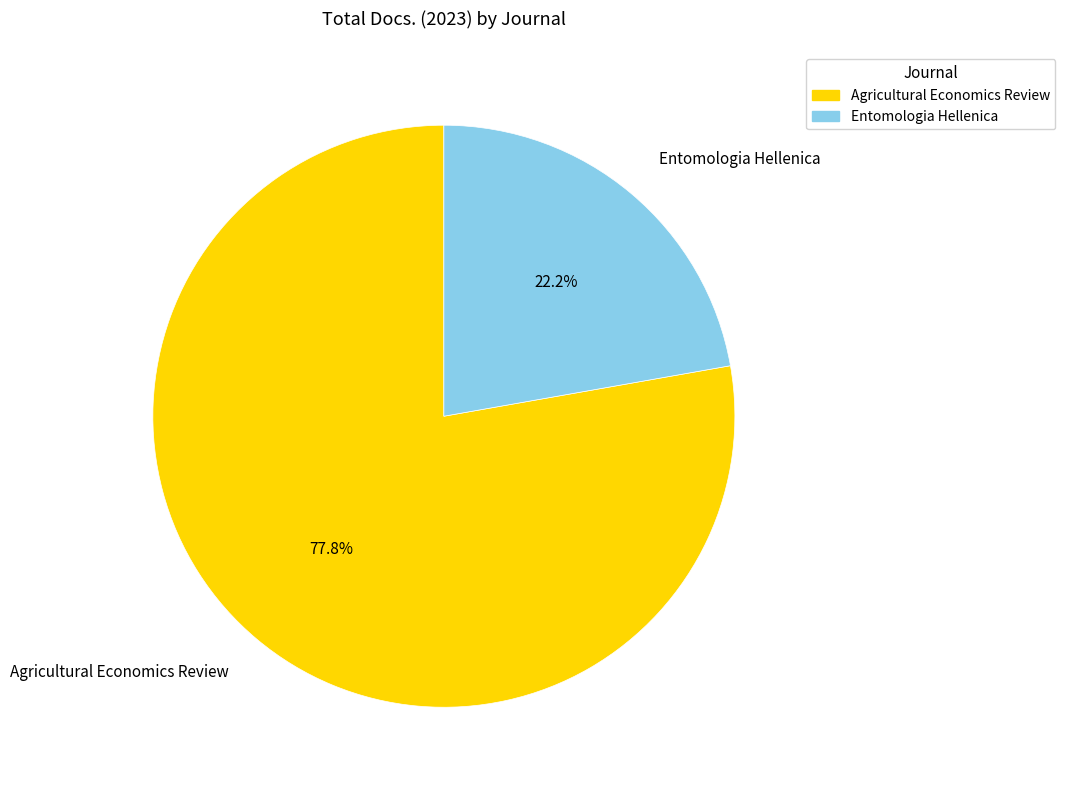

How many slices are in this pie chart?

2